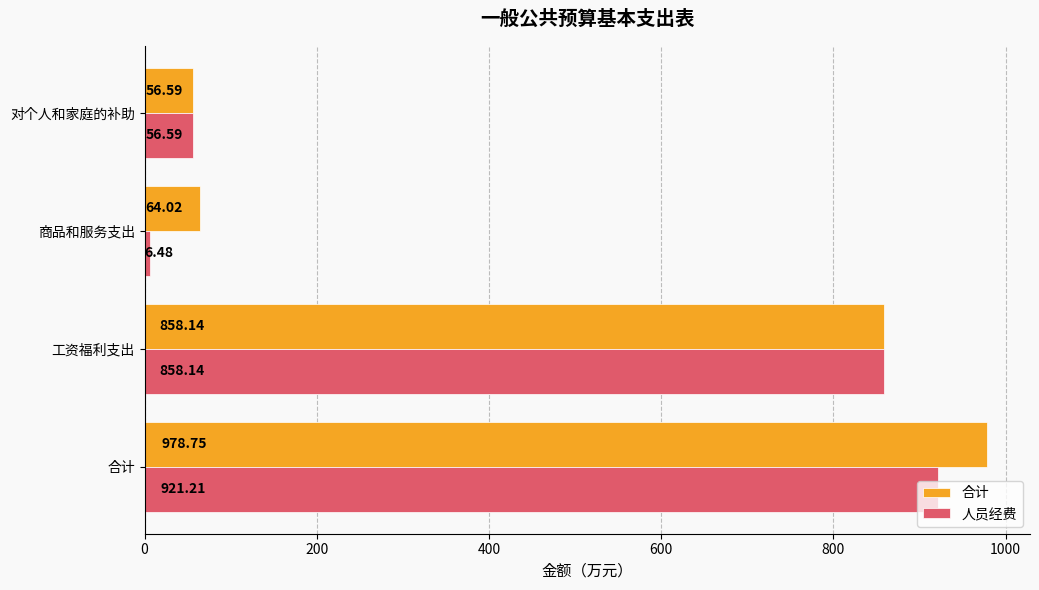

What is the difference between the highest and lowest values at 合计?

57.5